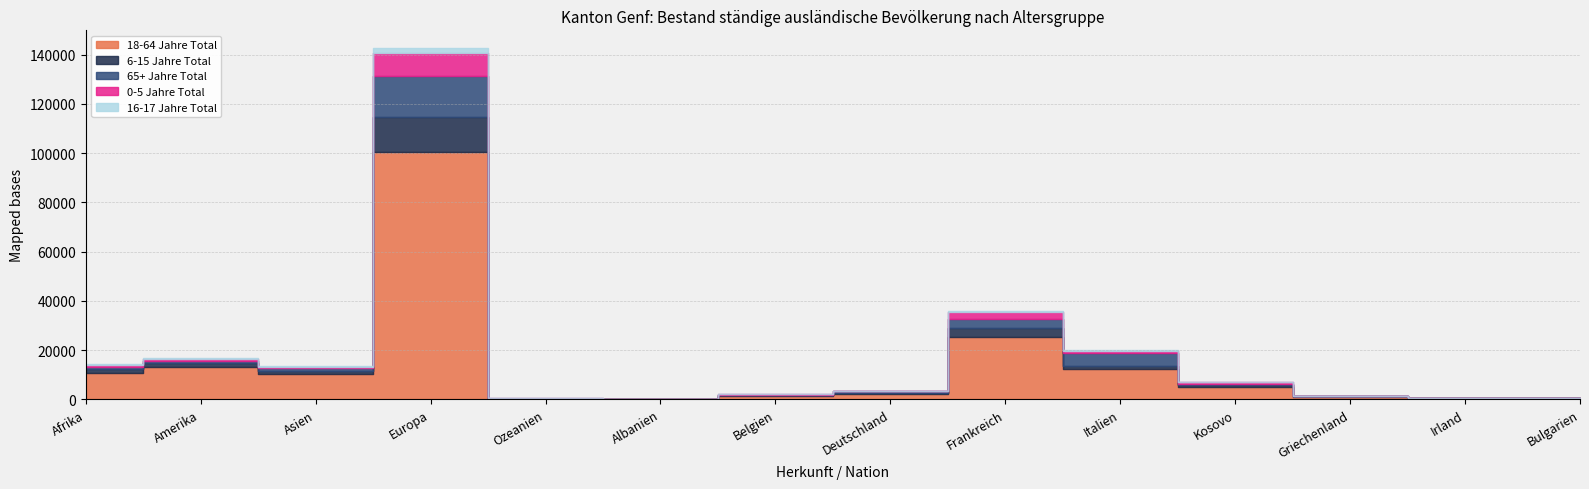

What is the difference between the 18-64 Jahre Total values at Griechenland and Bulgarien?

703